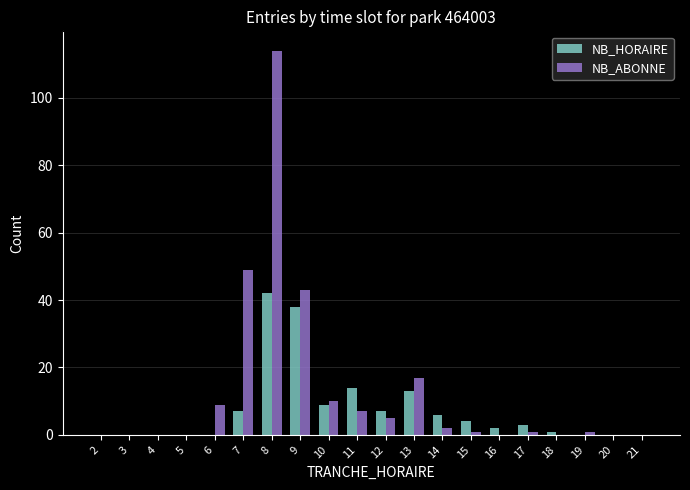

What is the sum of all NB_HORAIRE values?

146